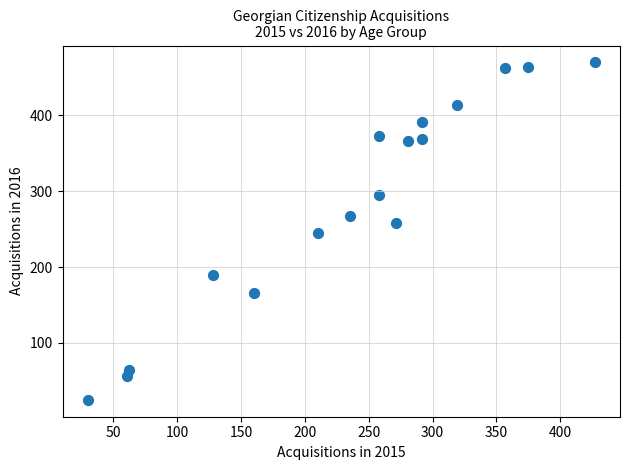

What is the range of Y values (max minus min)?

445